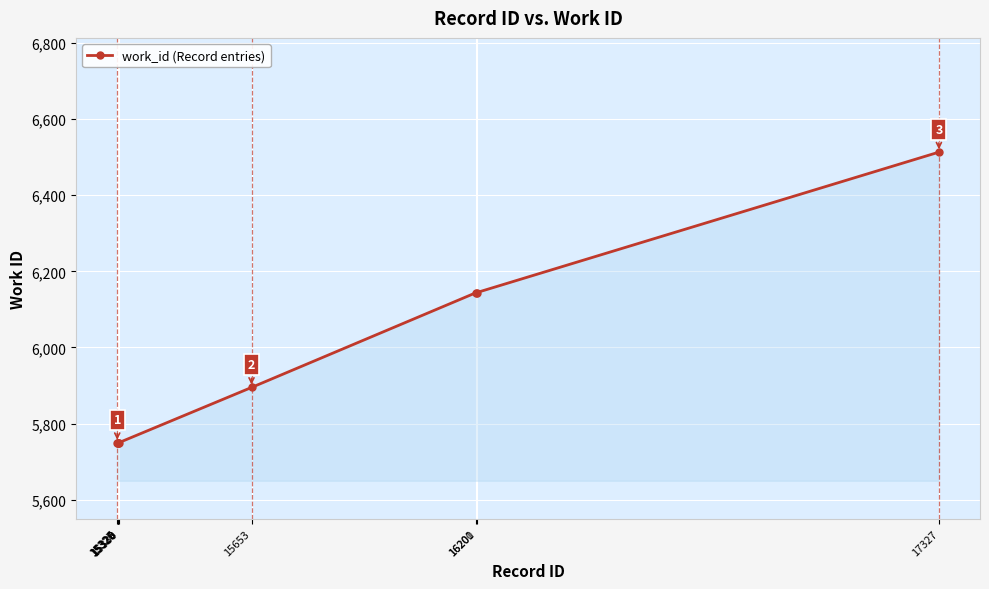

Is it true that the value at 16201 is 6144?

True